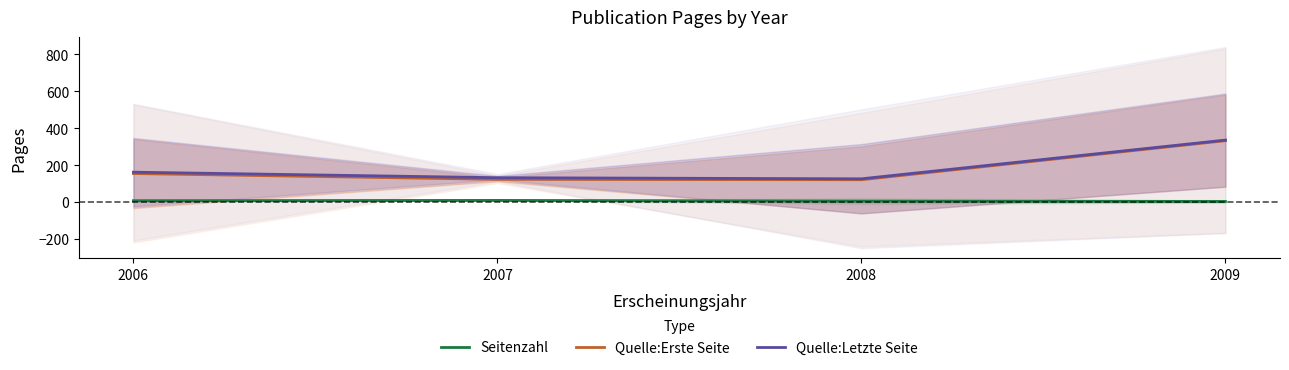

True or false: Quelle:Letzte Seite and Seitenzahl cross at least once.

False